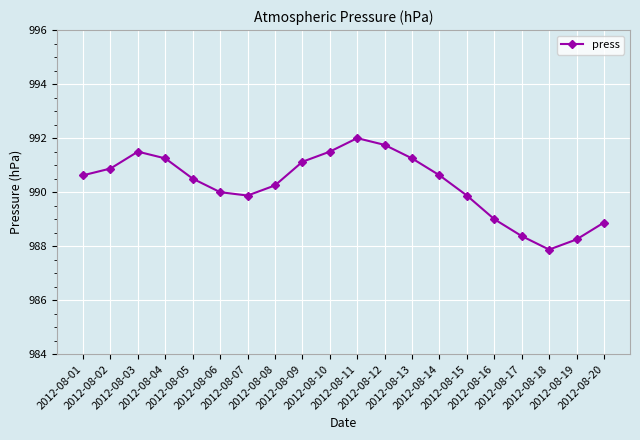

How many categories are shown in the chart?

20